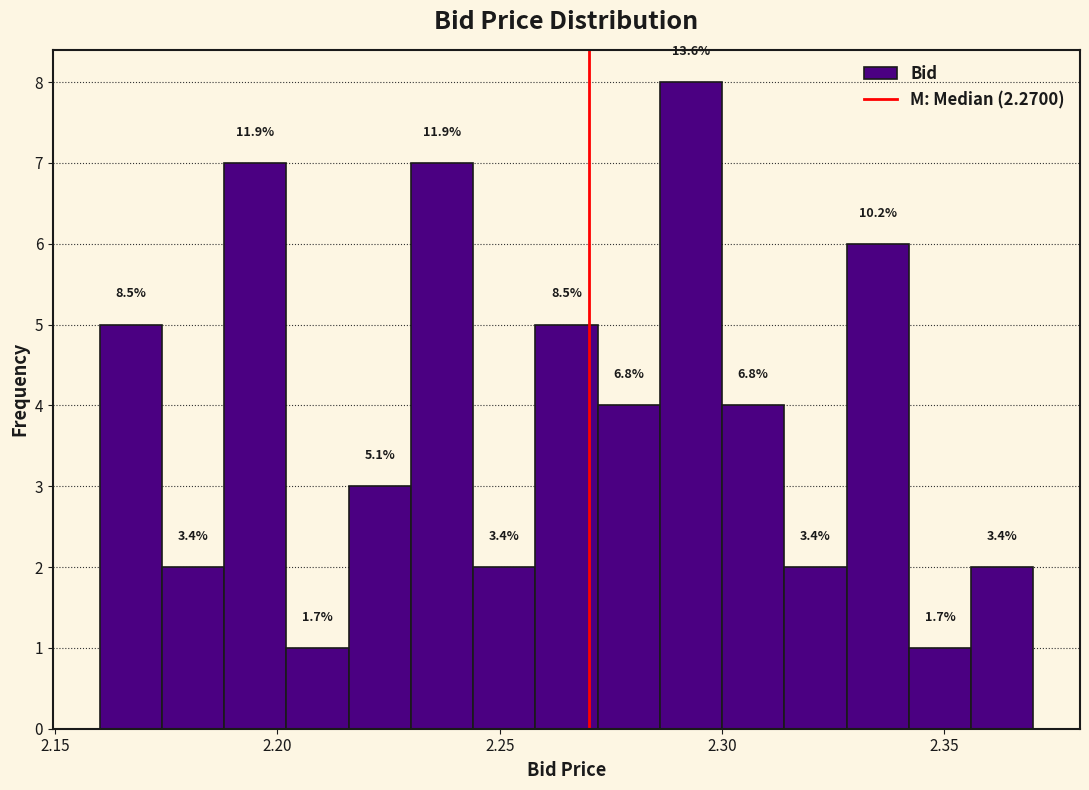

Around what value on the x-axis is the tallest bar? Give the approximate position of its centre, as read against the axis.

2.295